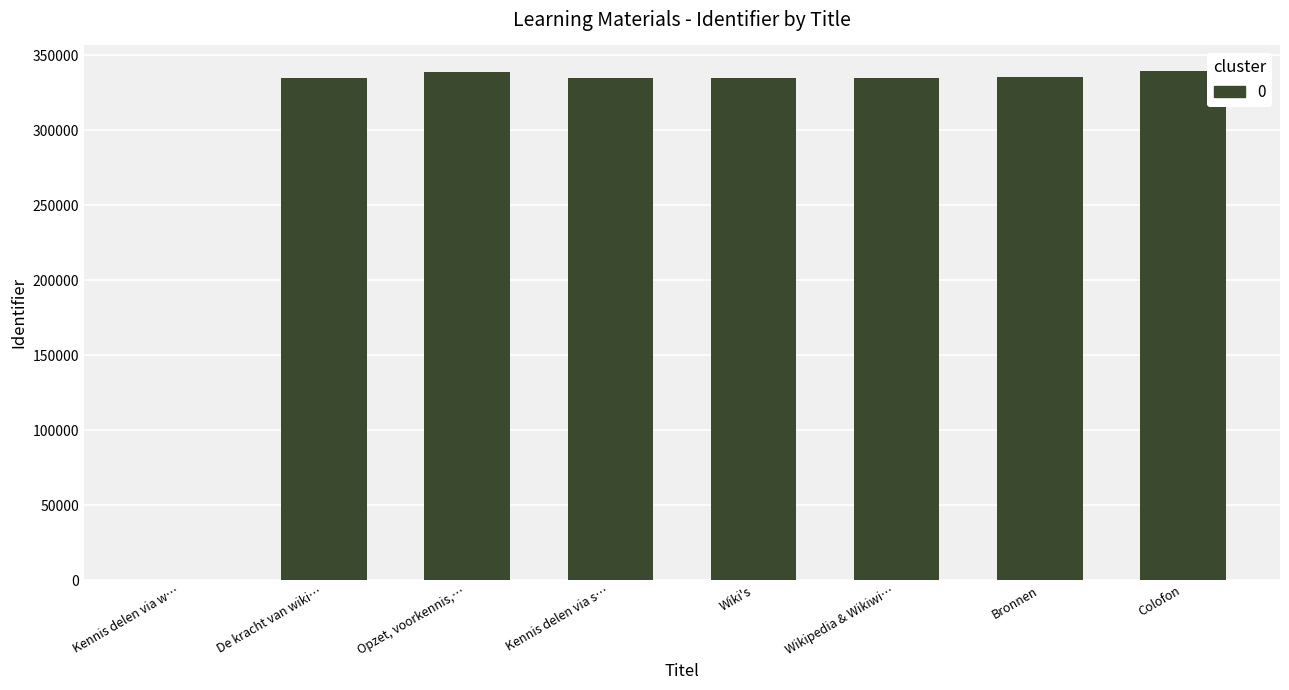

Approximately how many times larger is the value at Colofon compared to Opzet, voorkennis,…?

1.0